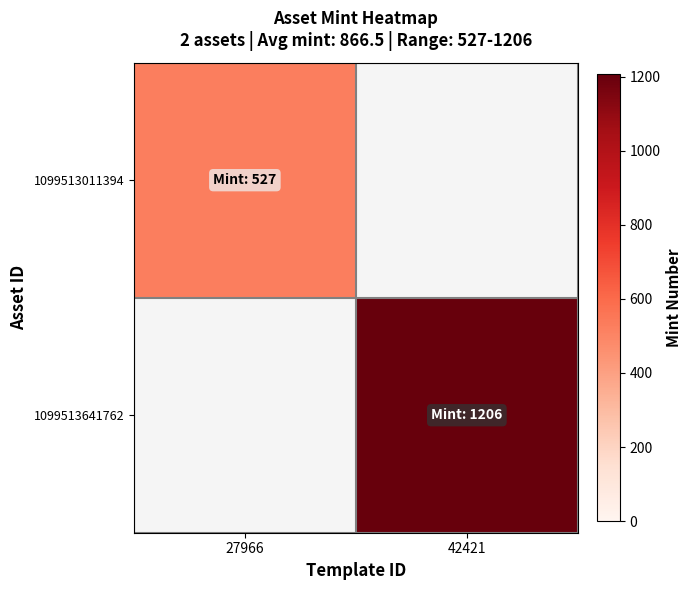

How many distinct data groups are displayed?

2